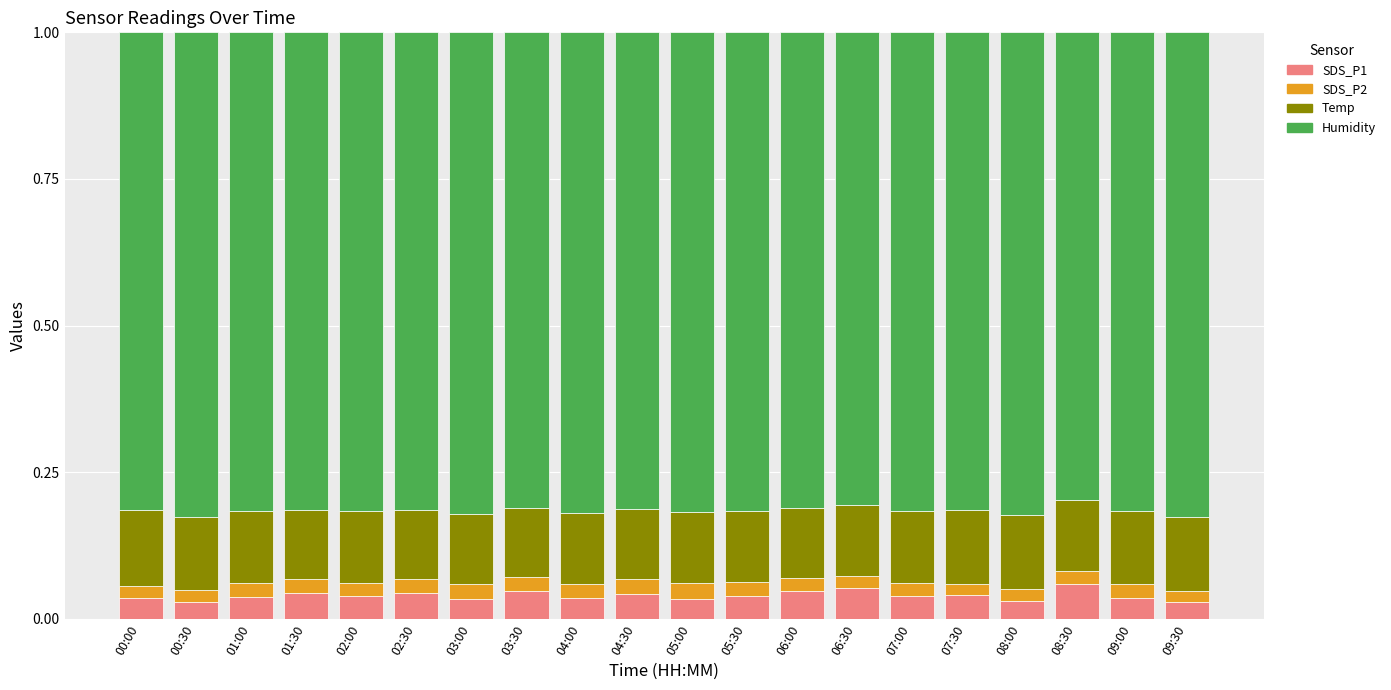

What is the total value across all series at 04:00?

1.0